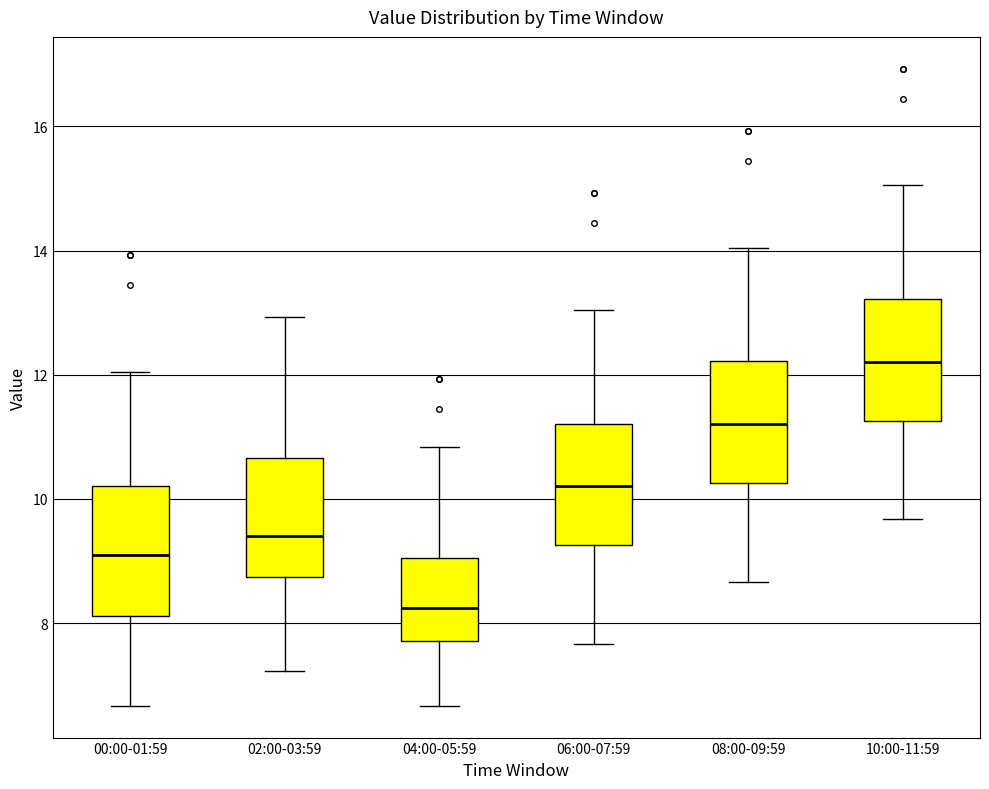

Which box's median line is the highest?

10:00-11:59